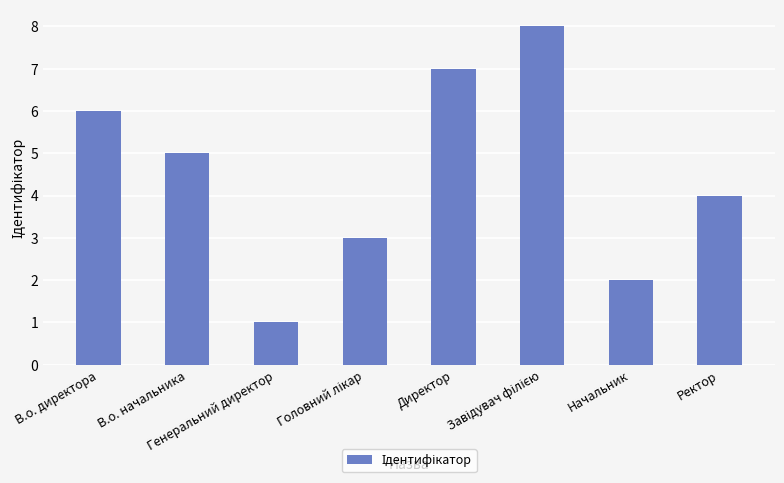

The chart shows a value of 8 at В.о. директора. True or false?

False